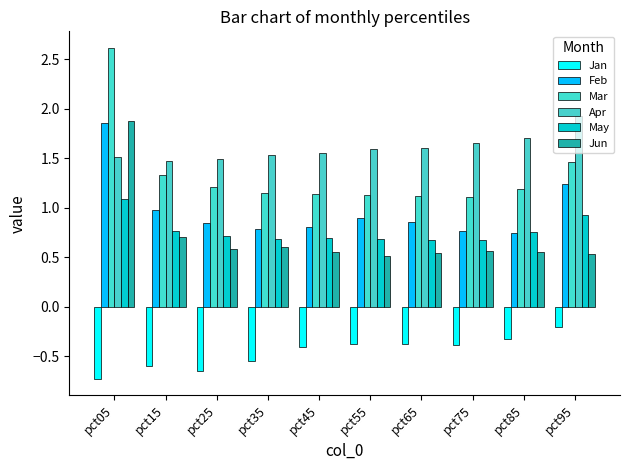

What is the approximate value of May at pct15?

0.8